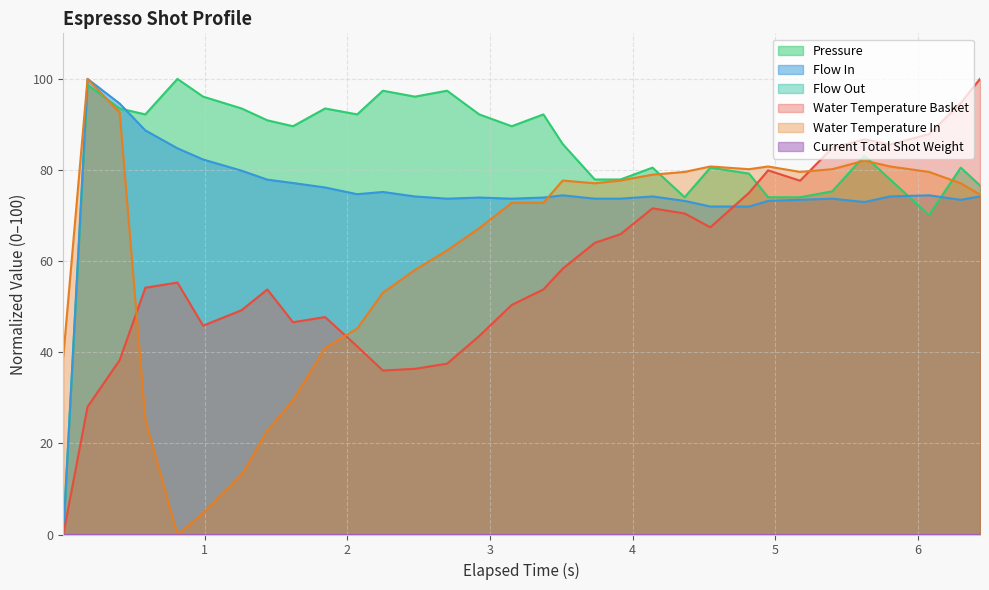

Does the chart display data point markers on the line(s)?

No